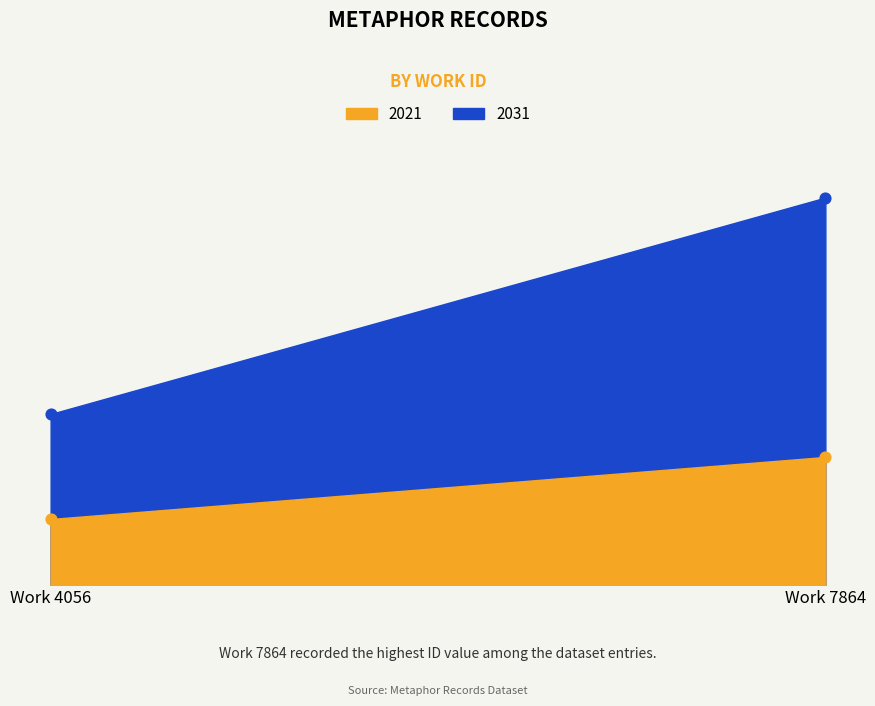

What are all the series names shown in the legend?

2021, 2031